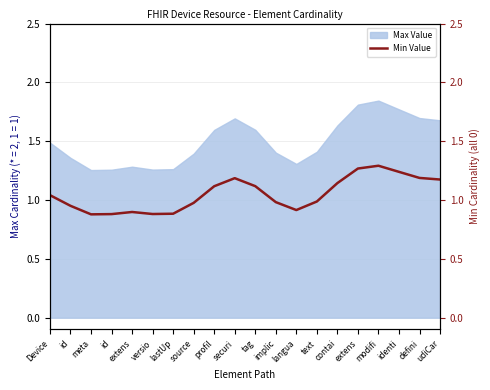

True or false: the data shows 0.9 at modifi.

False